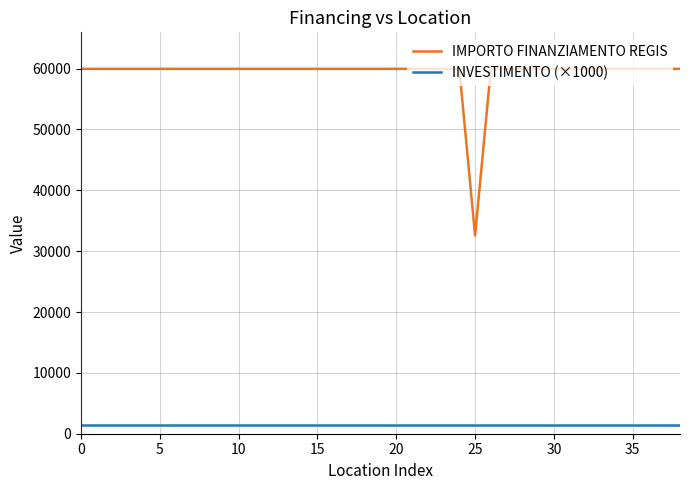

Is this an area chart (filled region under the line)?

No